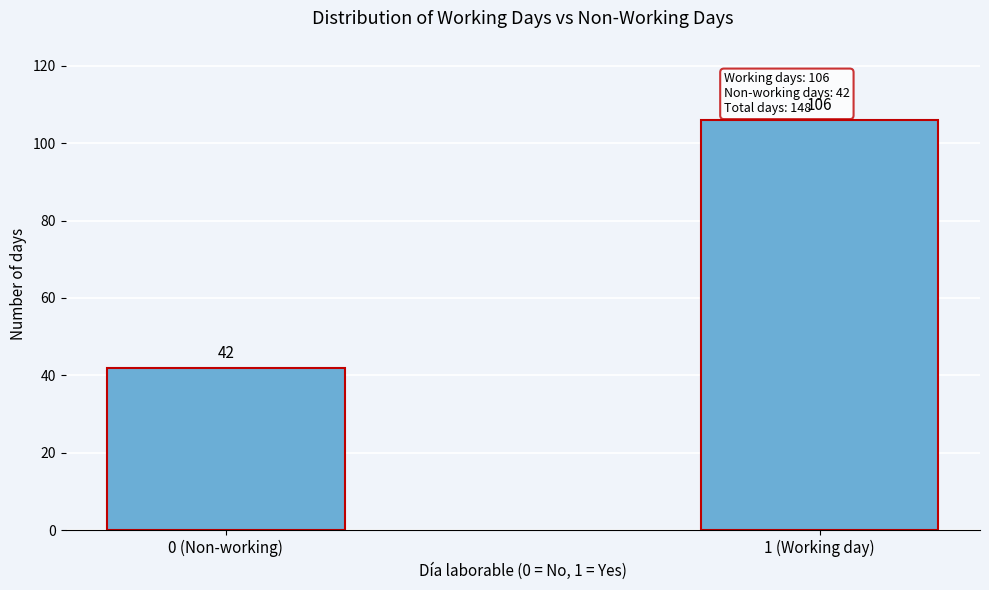

Reading right to left, list all the values displayed in this chart.

1 (Working day)=106	0 (Non-working)=42